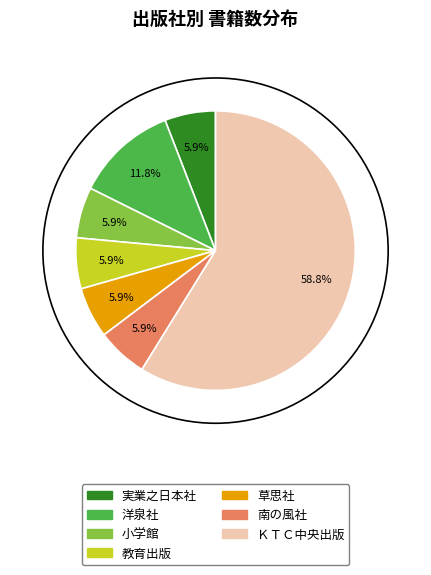

Which slice is the largest?

ＫＴＣ中央出版